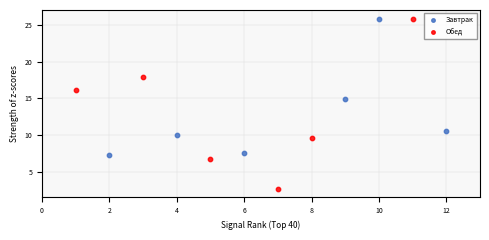

Which series has the widest spread of Y values?

Обед